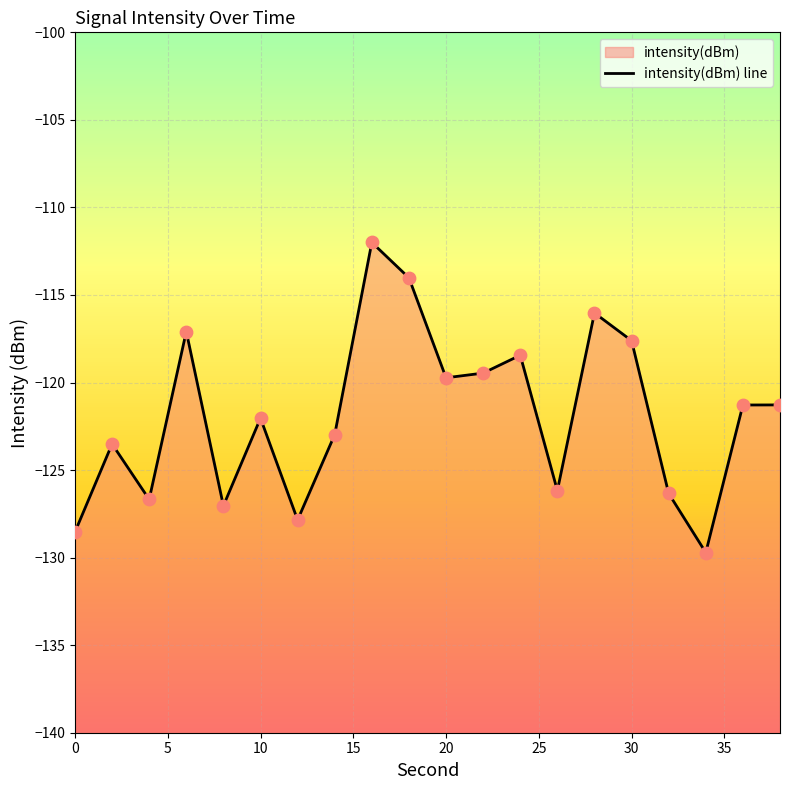

What is the change in value from 35 to 10?

+3.2